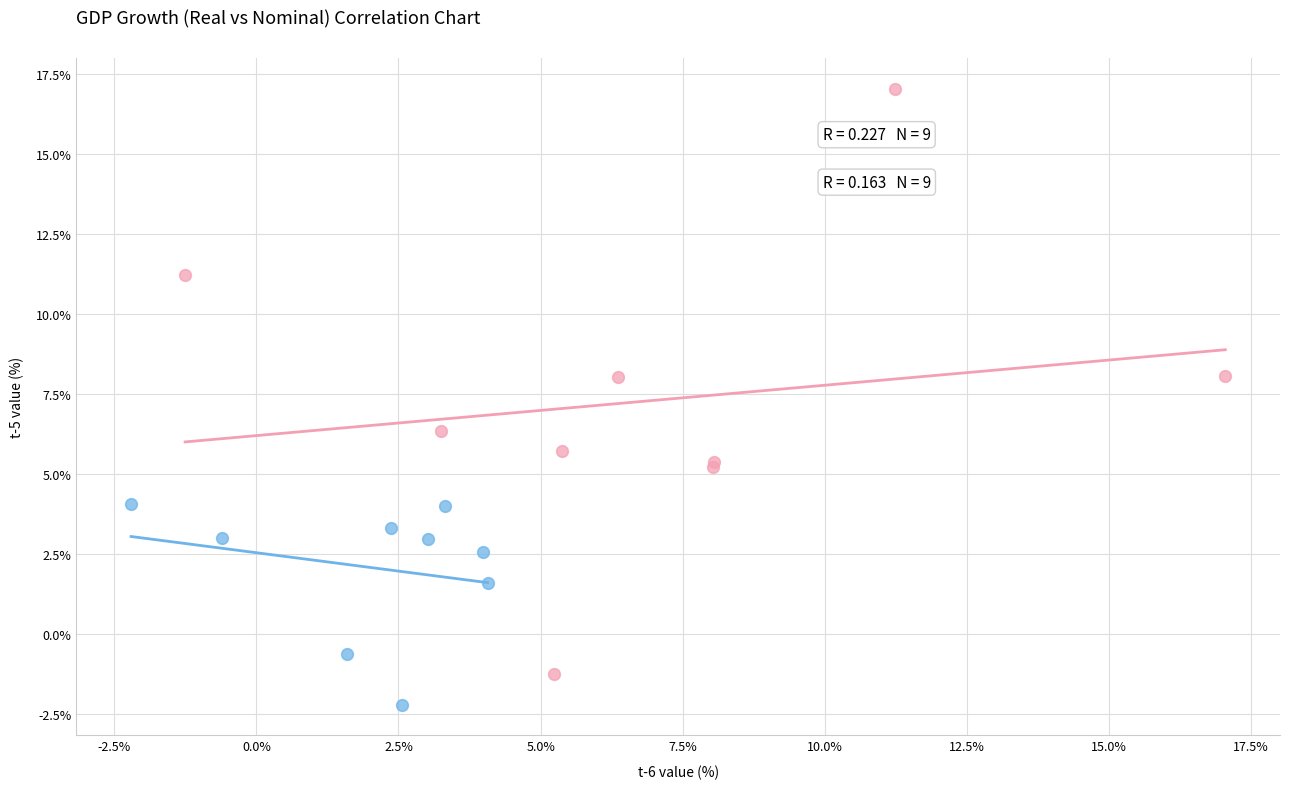

Which series reaches the maximum Y coordinate?

Nominal GDP growth (%)